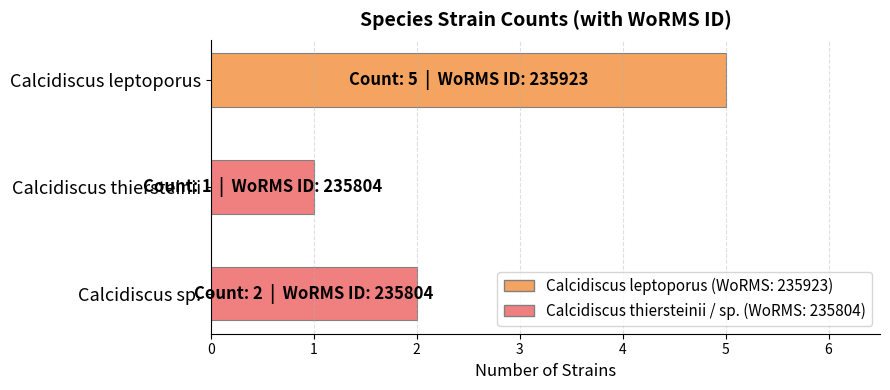

Is it true that the value at Calcidiscus sp. is 2?

True